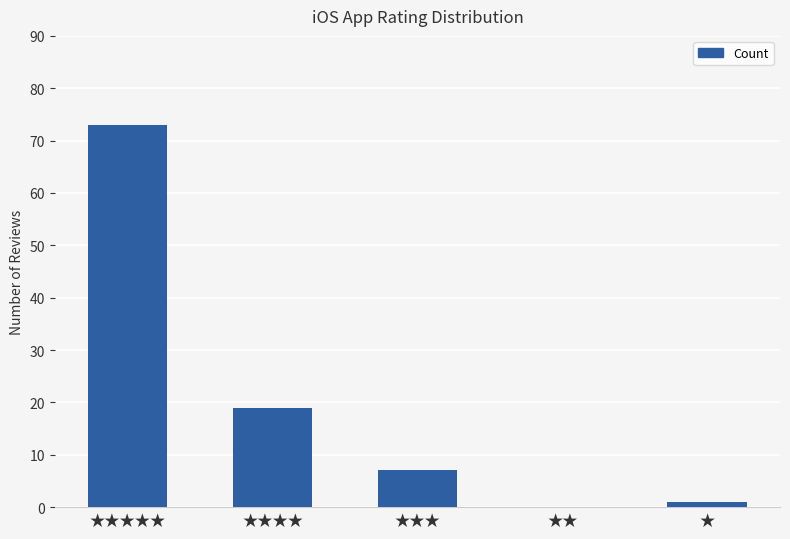

The value at ★★★★★ is 73. True or false?

True